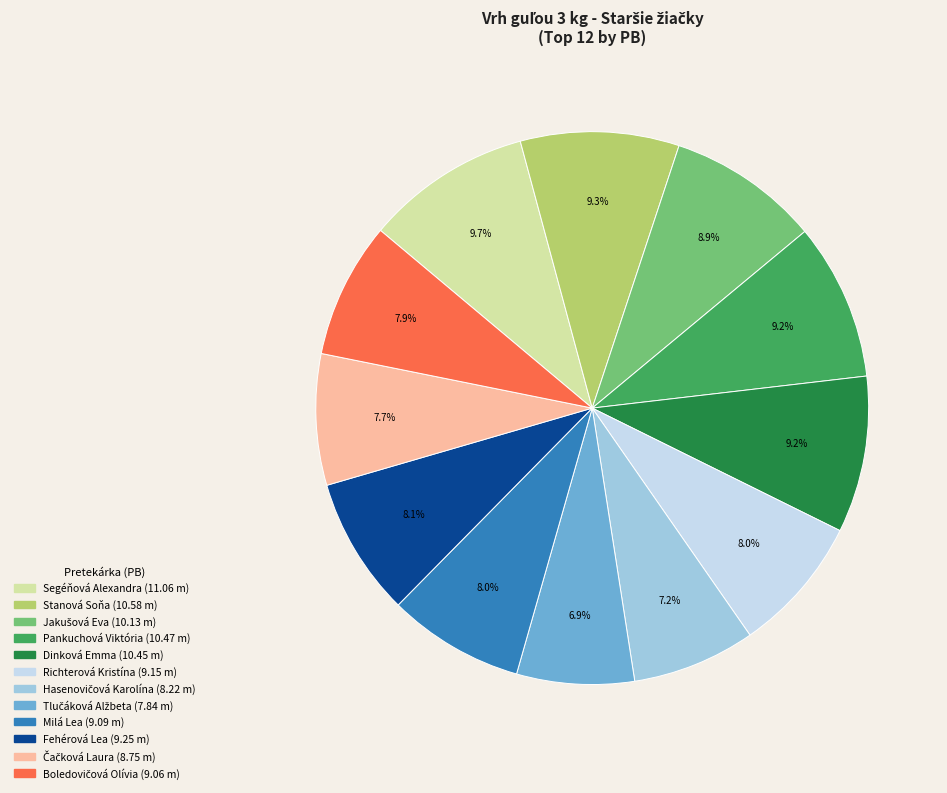

Which has a higher value, Dinková Emma or Milá Lea?

Dinková Emma